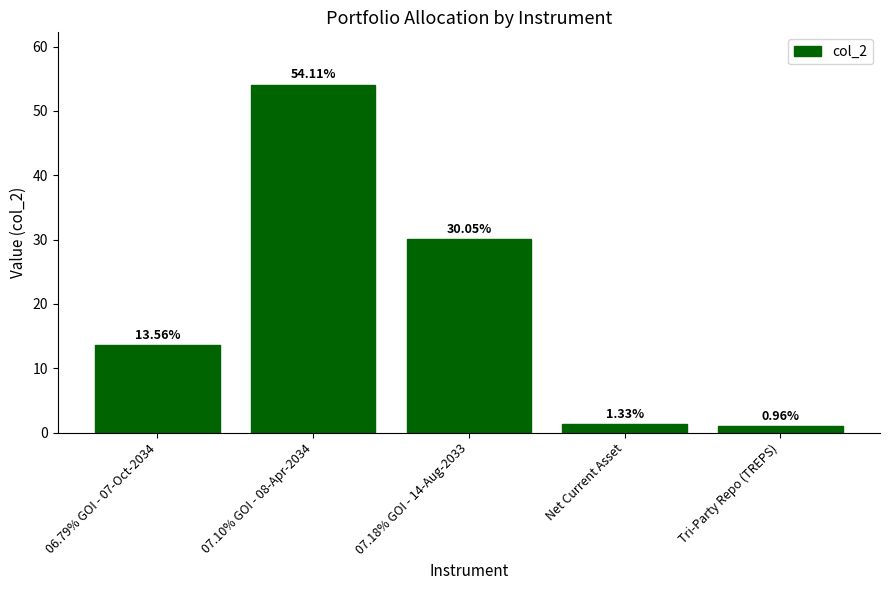

List the labels in order of value, smallest first.

Tri-Party Repo (TREPS), Net Current Asset, 06.79% GOI - 07-Oct-2034, 07.18% GOI - 14-Aug-2033, 07.10% GOI - 08-Apr-2034